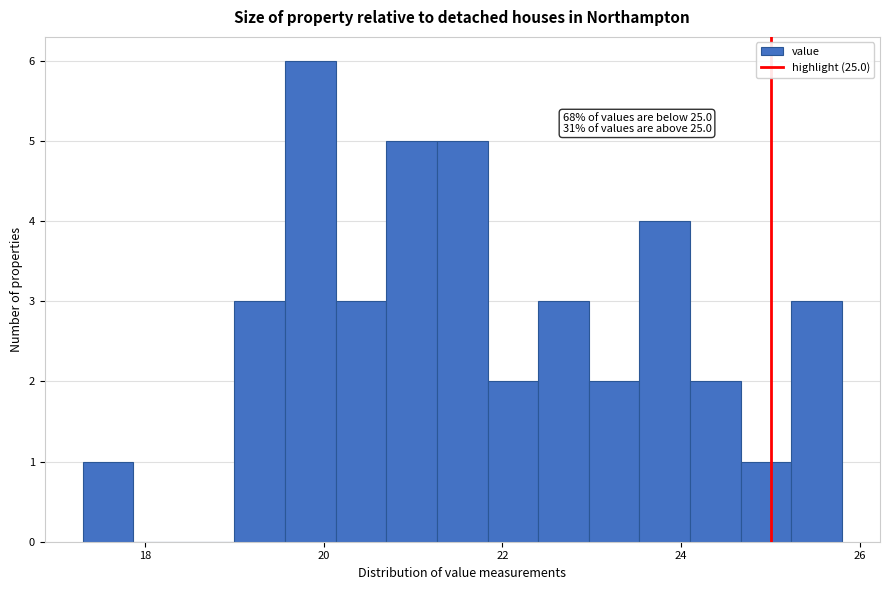

Read against the x-axis, roughly where is the centre of the tallest bar?

19.8